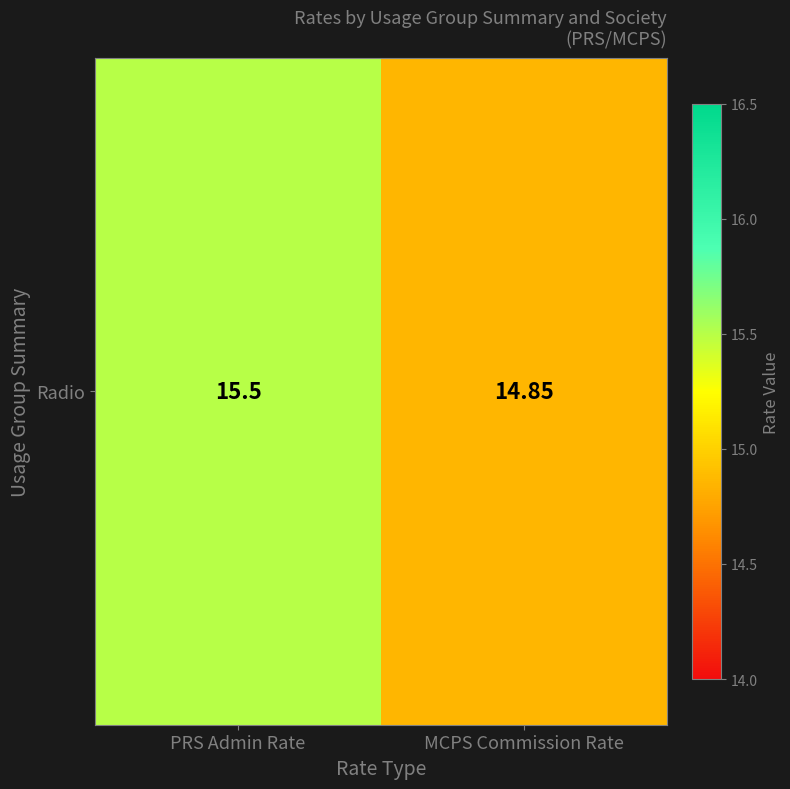

Which has a higher value, PRS Admin Rate or MCPS Commission Rate?

PRS Admin Rate